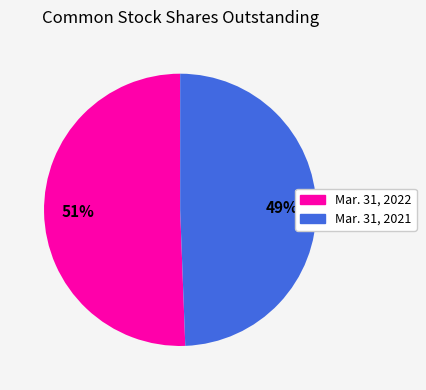

Which has a higher value, Mar. 31, 2022 or Mar. 31, 2021?

Mar. 31, 2022